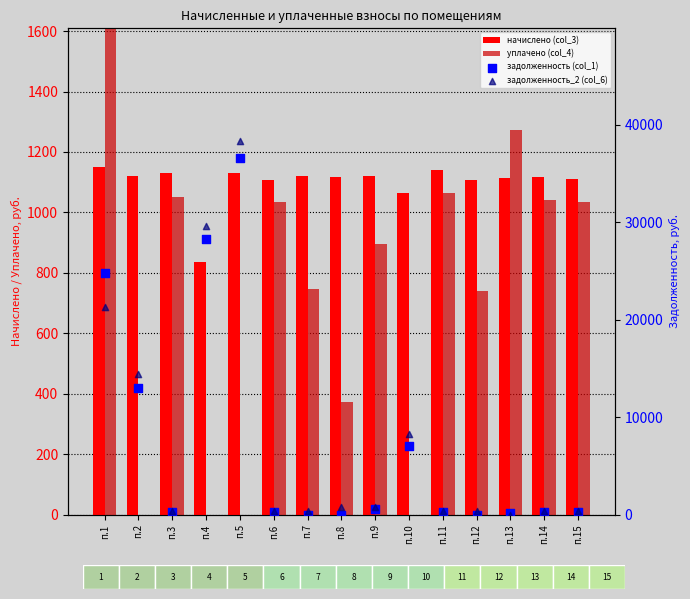

At which category is the sum across all series the highest?

п.5